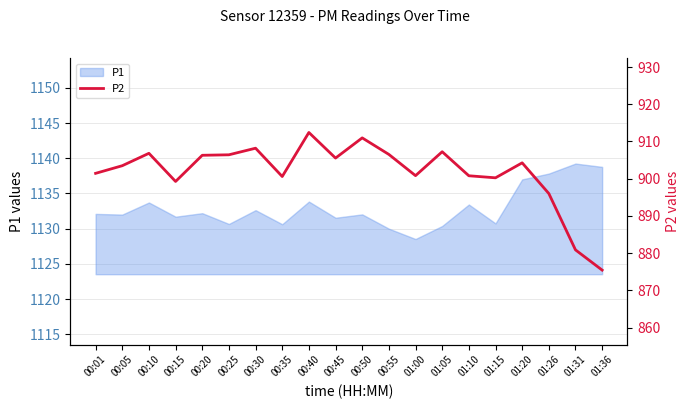

What position from the right is 01:31?

2